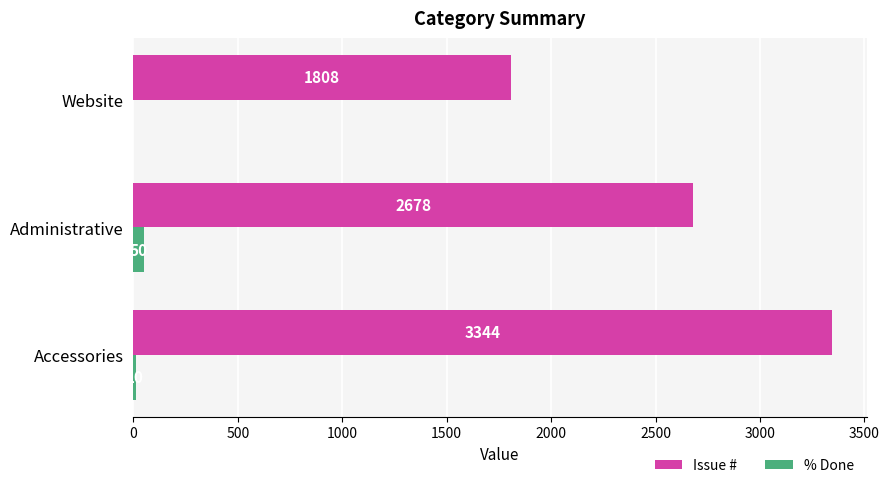

The value of Issue # at Accessories is 4575. True or false?

False